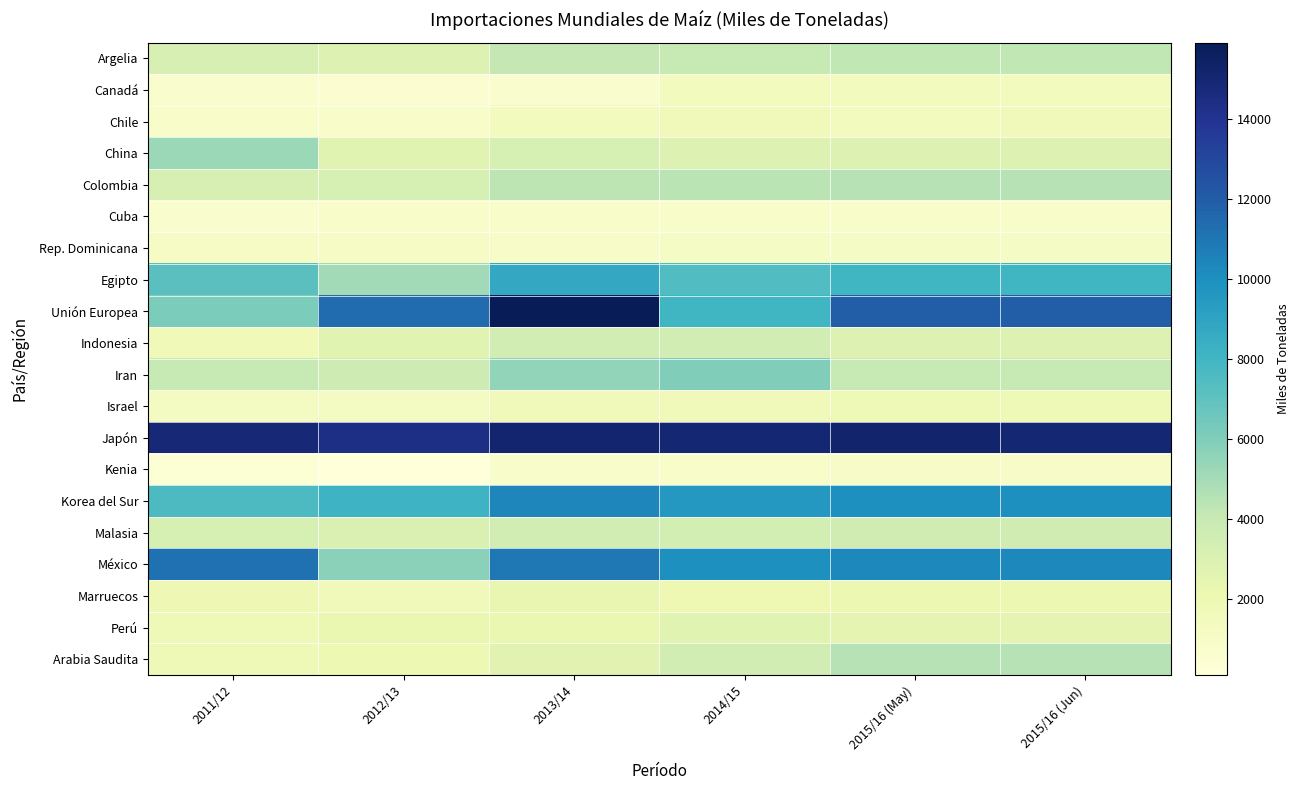

Reading left to right, extract all data points from this chart.

Argelia: 2011/12=3231	2012/13=2918	2013/14=4156	2014/15=4000	2015/16 (May)=4200	2015/16 (Jun)=4200
Canadá: 2011/12=747	2012/13=493	2013/14=679	2014/15=1500	2015/16 (May)=1500	2015/16 (Jun)=1500
Chile: 2011/12=906	2012/13=844	2013/14=1456	2014/15=1600	2015/16 (May)=1500	2015/16 (Jun)=1700
China: 2011/12=5231	2012/13=2702	2013/14=3277	2014/15=3000	2015/16 (May)=3000	2015/16 (Jun)=3000
Colombia: 2011/12=3209	2012/13=3266	2013/14=4334	2014/15=4400	2015/16 (May)=4500	2015/16 (Jun)=4500
Cuba: 2011/12=743	2012/13=911	2013/14=928	2014/15=900	2015/16 (May)=900	2015/16 (Jun)=900
Rep. Dominicana: 2011/12=1054	2012/13=1046	2013/14=1011	2014/15=1100	2015/16 (May)=1100	2015/16 (Jun)=1100
Egipto: 2011/12=7154	2012/13=5059	2013/14=8726	2014/15=7500	2015/16 (May)=8000	2015/16 (Jun)=8000
Unión Europea: 2011/12=6113	2012/13=11362	2013/14=15919	2014/15=8000	2015/16 (May)=12000	2015/16 (Jun)=12000
Indonesia: 2011/12=1724	2012/13=2719	2013/14=3501	2014/15=3500	2015/16 (May)=3000	2015/16 (Jun)=3000
Iran: 2011/12=4000	2012/13=3700	2013/14=5500	2014/15=6000	2015/16 (May)=4000	2015/16 (Jun)=4000
Israel: 2011/12=1221	2012/13=1224	2013/14=1652	2014/15=1700	2015/16 (May)=1800	2015/16 (Jun)=1800
Japón: 2011/12=14892	2012/13=14412	2013/14=15121	2014/15=15000	2015/16 (May)=15200	2015/16 (Jun)=15000
Kenia: 2011/12=400	2012/13=100	2013/14=800	2014/15=900	2015/16 (May)=1000	2015/16 (Jun)=1000
Korea del Sur: 2011/12=7636	2012/13=8174	2013/14=10406	2014/15=9600	2015/16 (May)=10000	2015/16 (Jun)=10000
Malasia: 2011/12=3309	2012/13=3048	2013/14=3476	2014/15=3400	2015/16 (May)=3600	2015/16 (Jun)=3600
México: 2011/12=11172	2012/13=5676	2013/14=10954	2014/15=10000	2015/16 (May)=10300	2015/16 (Jun)=10300
Marruecos: 2011/12=1943	2012/13=1684	2013/14=2349	2014/15=2000	2015/16 (May)=2100	2015/16 (Jun)=2100
Perú: 2011/12=1772	2012/13=2254	2013/14=2232	2014/15=2700	2015/16 (May)=2500	2015/16 (Jun)=2500
Arabia Saudita: 2011/12=1816	2012/13=2063	2013/14=2684	2014/15=3500	2015/16 (May)=4500	2015/16 (Jun)=4500